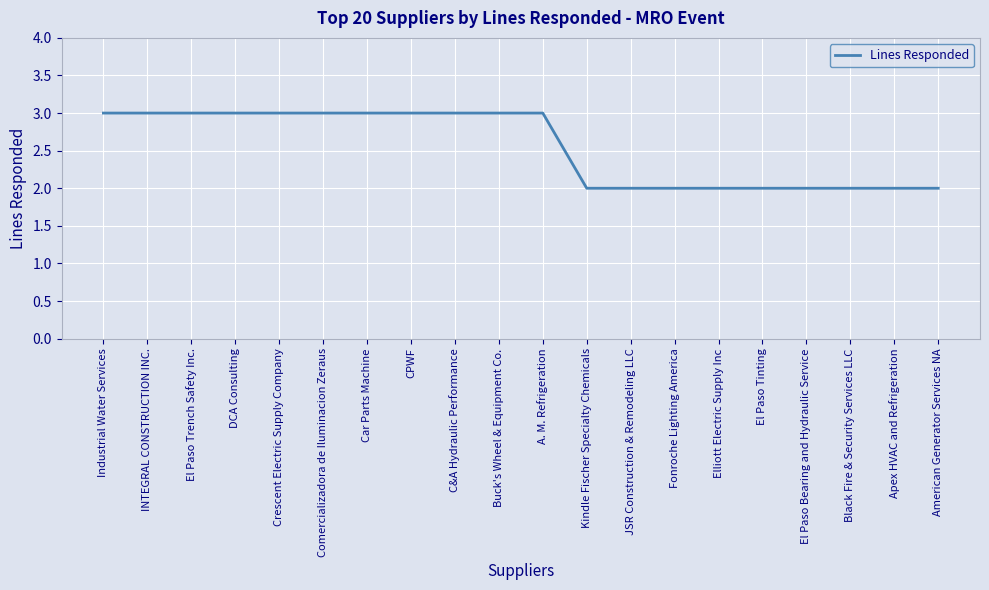

What position from the right is Comercializadora de Iluminacion Zeraus?

15